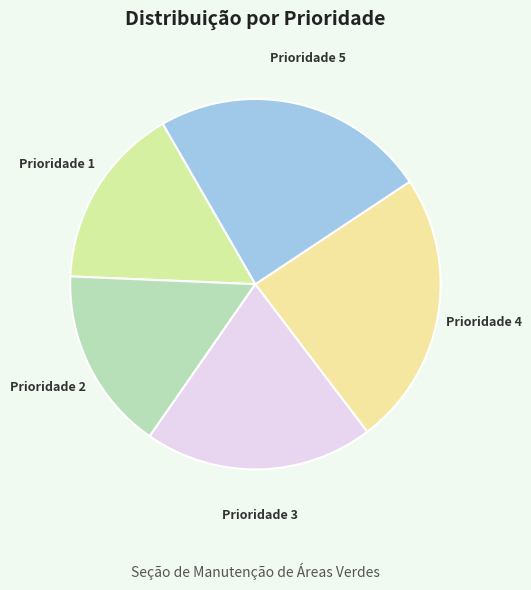

Is it true that Prioridade 2 is 29% of the pie?

False